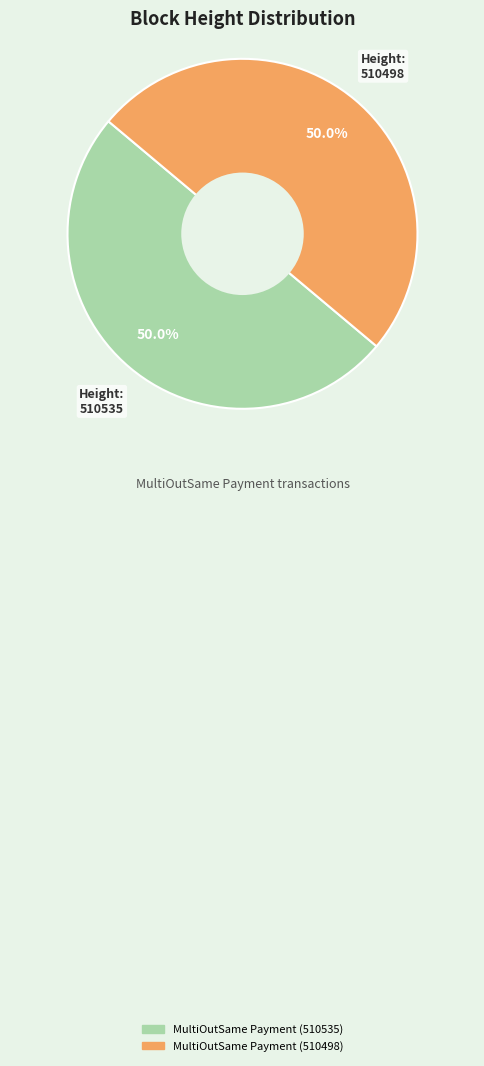

True or false: MultiOutSame Payment (510498) accounts for 43% of the total.

False